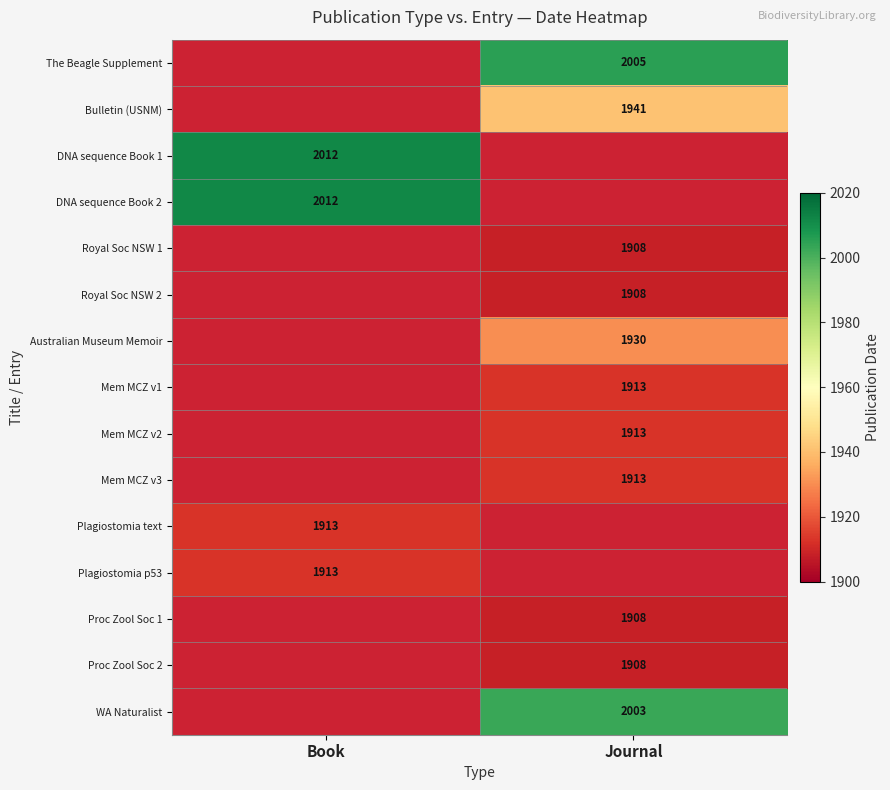

True or false: Royal Soc NSW 1 has a value of 2636 at Journal.

False